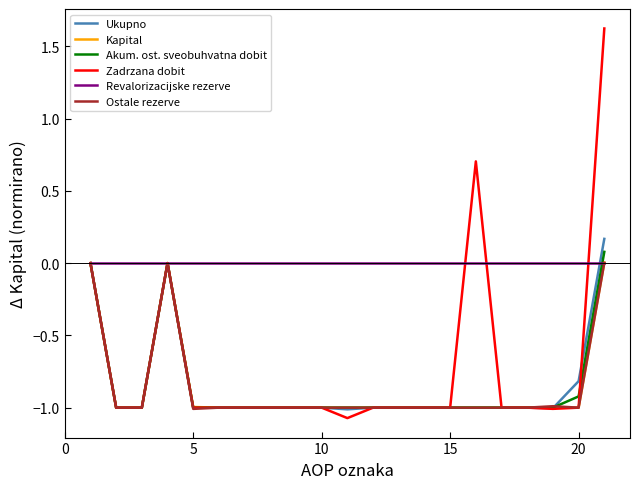

Which series has the largest total across all categories?

Revalorizacijske rezerve